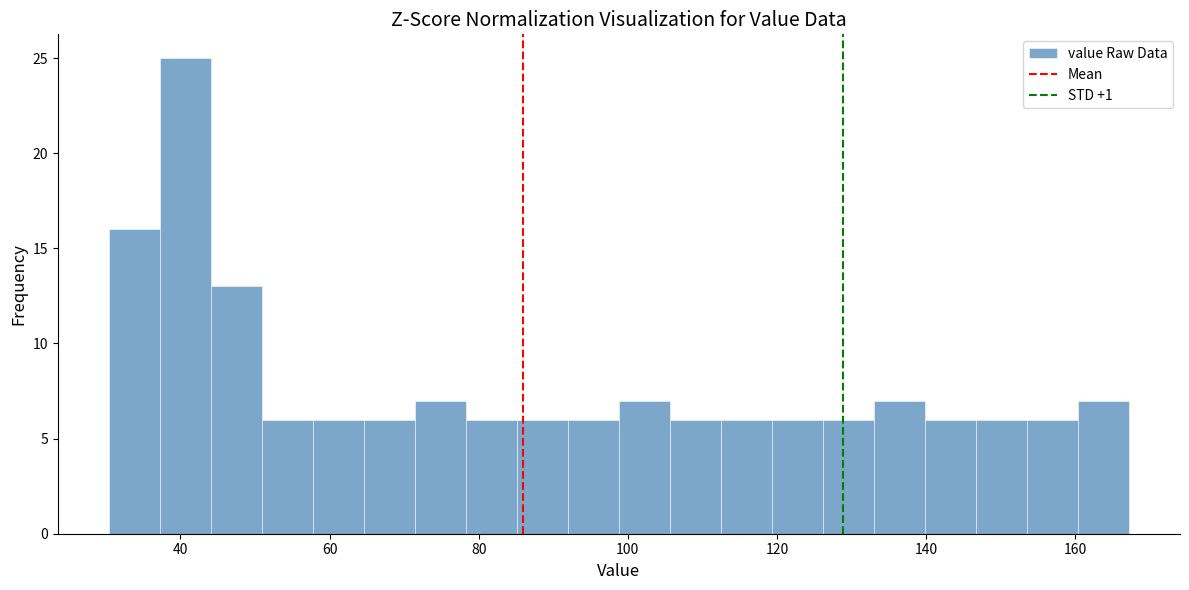

Around what value on the x-axis is the tallest bar? Give the approximate position of its centre, as read against the axis.

40